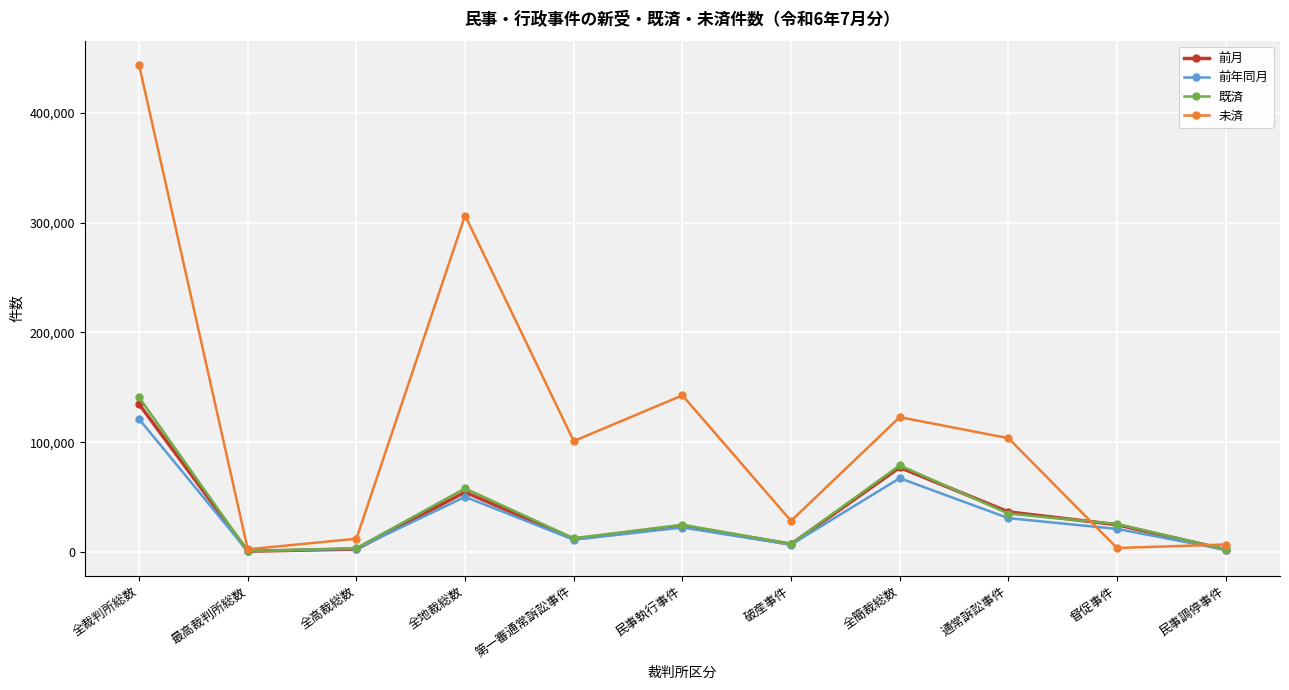

What are all the series names shown in the legend?

前月, 前年同月, 既済, 未済